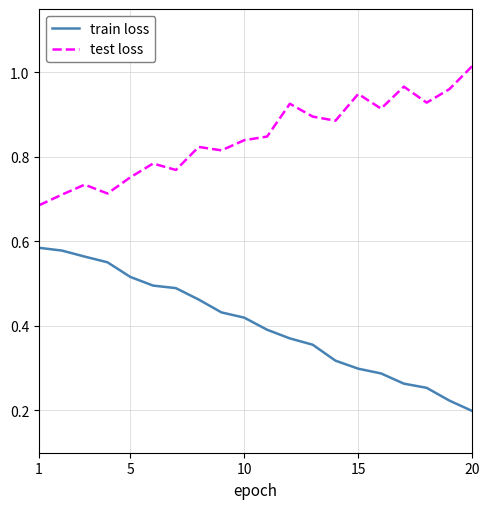

True or false: train loss and test loss cross at least once.

False